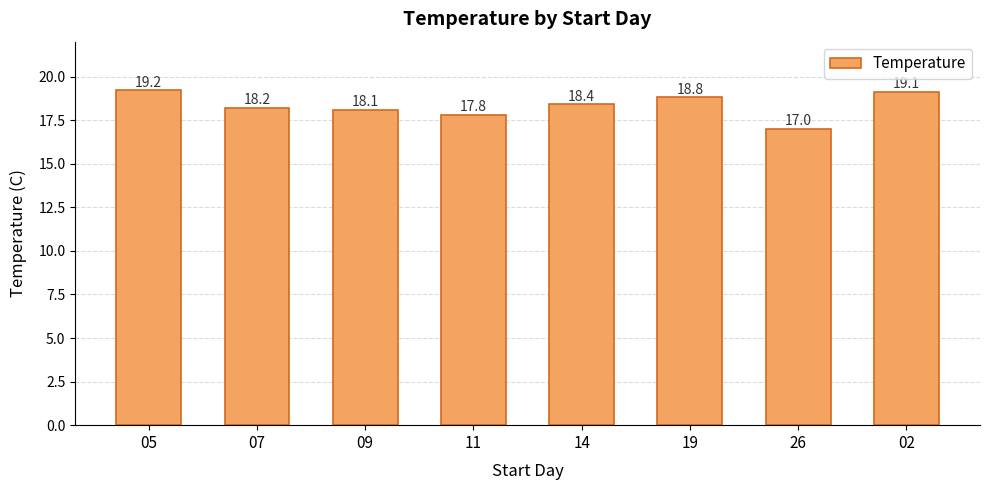

Read the value at 05.

19.2